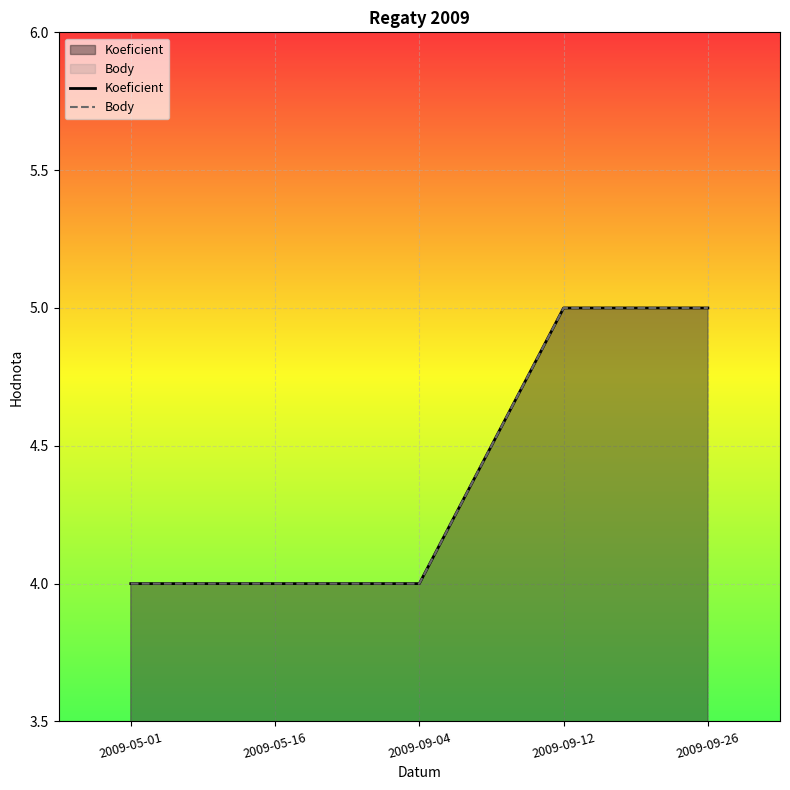

At which category does the chart reach its minimum across all series?

2009-05-01